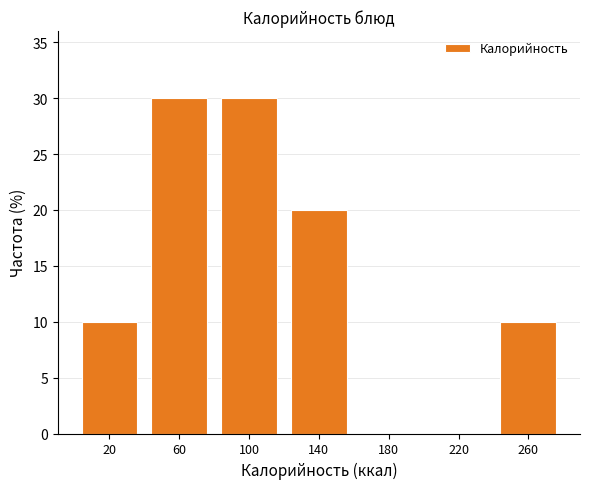

Reading left to right, transcribe this chart: for each bar, give the range it covers on the x-axis and its height. The values are not printed on the chart, so give them approximately, as read against the axis.

0 to 40: 10
40 to 80: 30
80 to 120: 30
120 to 160: 20
160 to 200: 0
200 to 240: 0
240 to 280: 10